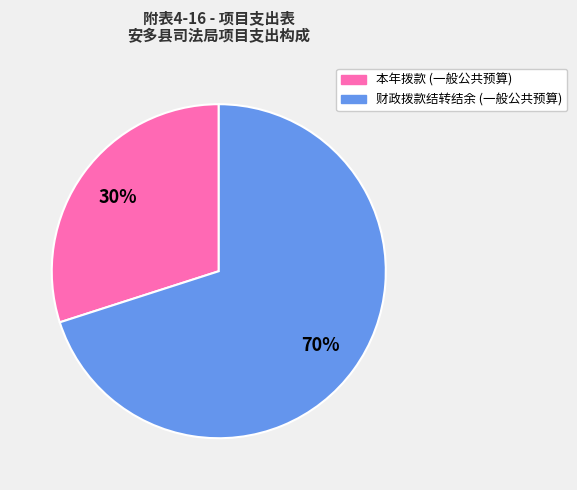

Which slice is the smallest?

本年拨款 (一般公共预算)